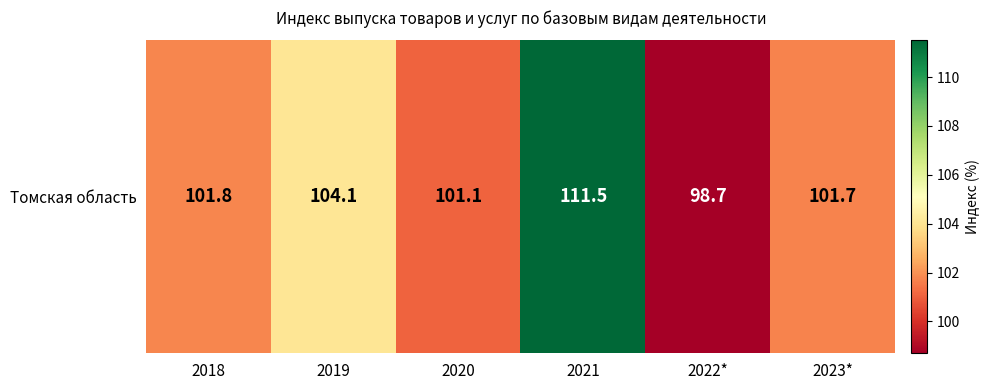

What is the sum of all values?

618.9